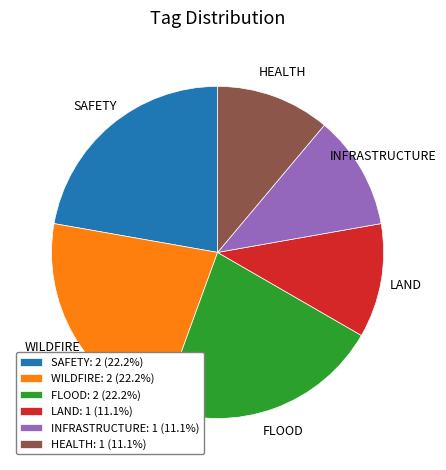

Is the sum of FLOOD: 2 (22.2%) and SAFETY: 2 (22.2%) greater than half?

No